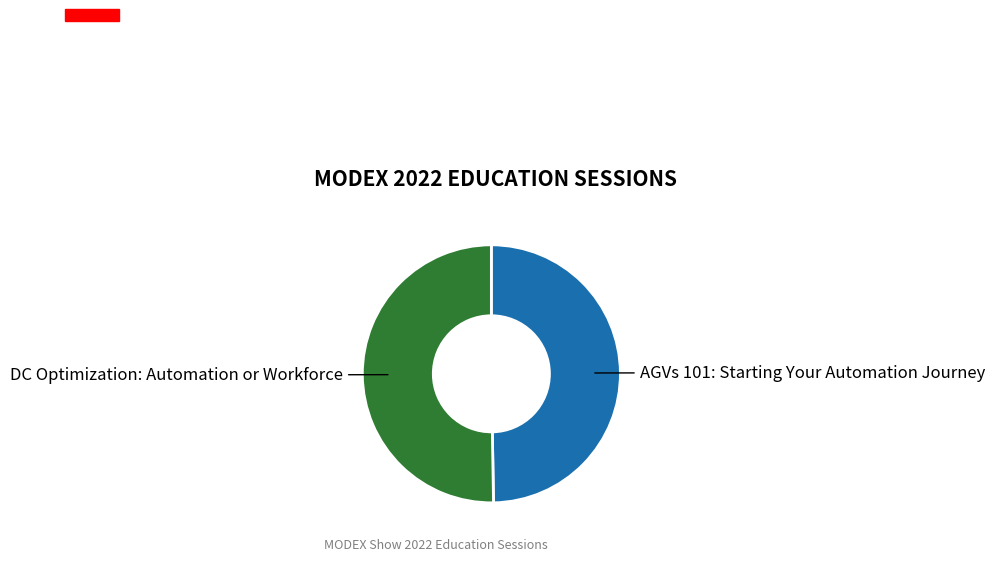

Does any single category account for the majority?

Yes